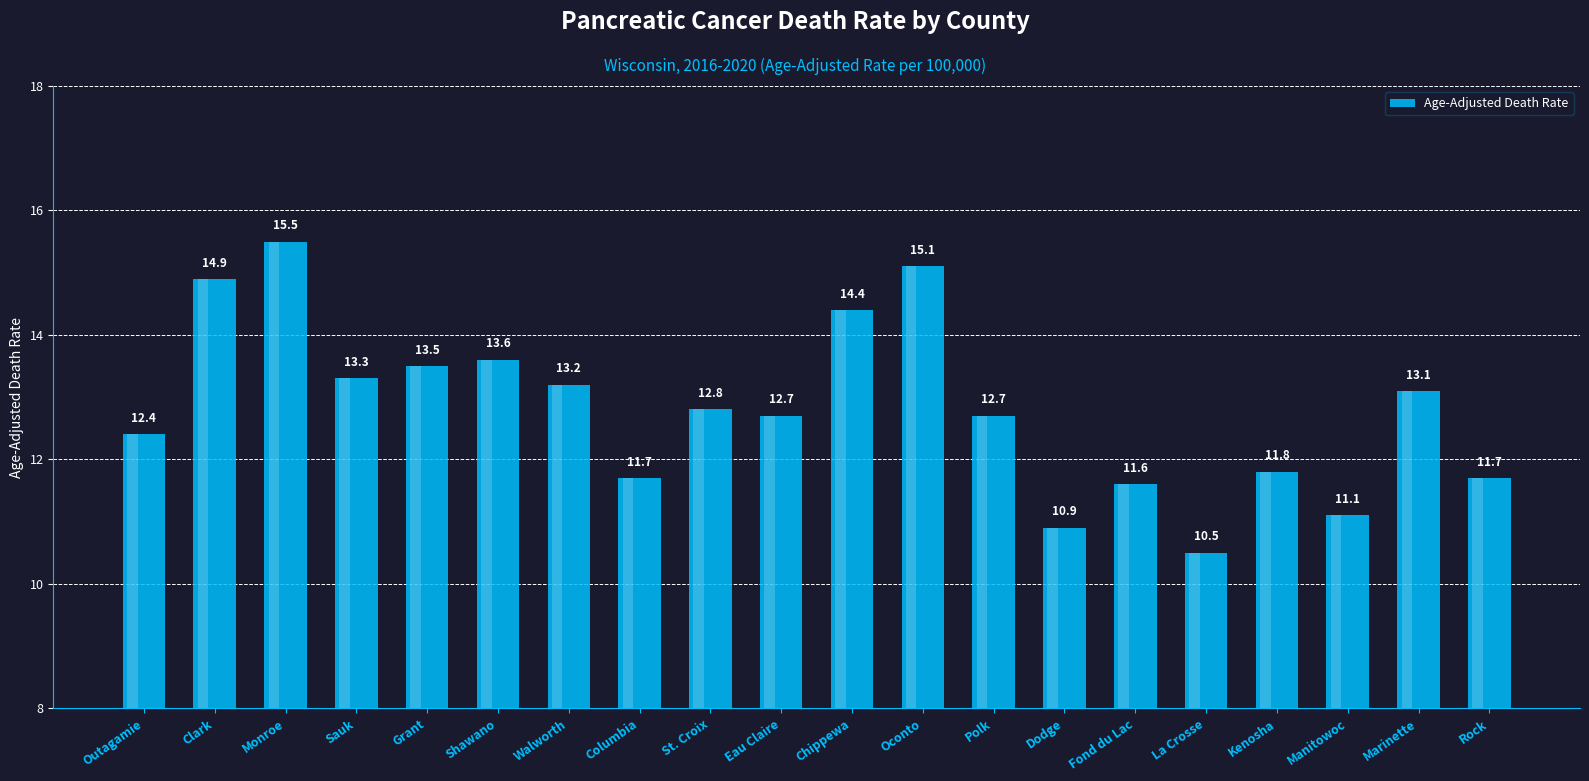

What is the difference between the values at Dodge and Polk?

1.8